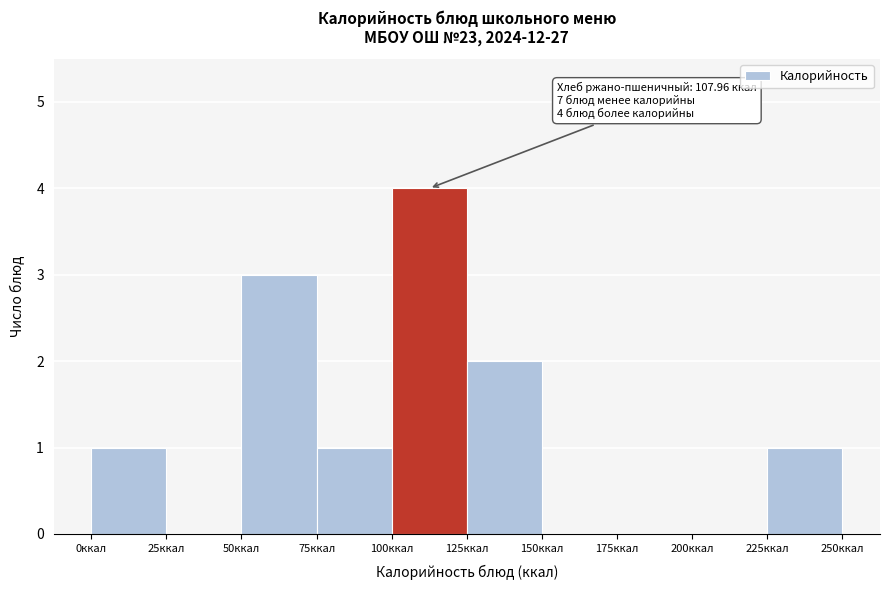

Over which range of the x-axis is the bar tallest?

100 to 125